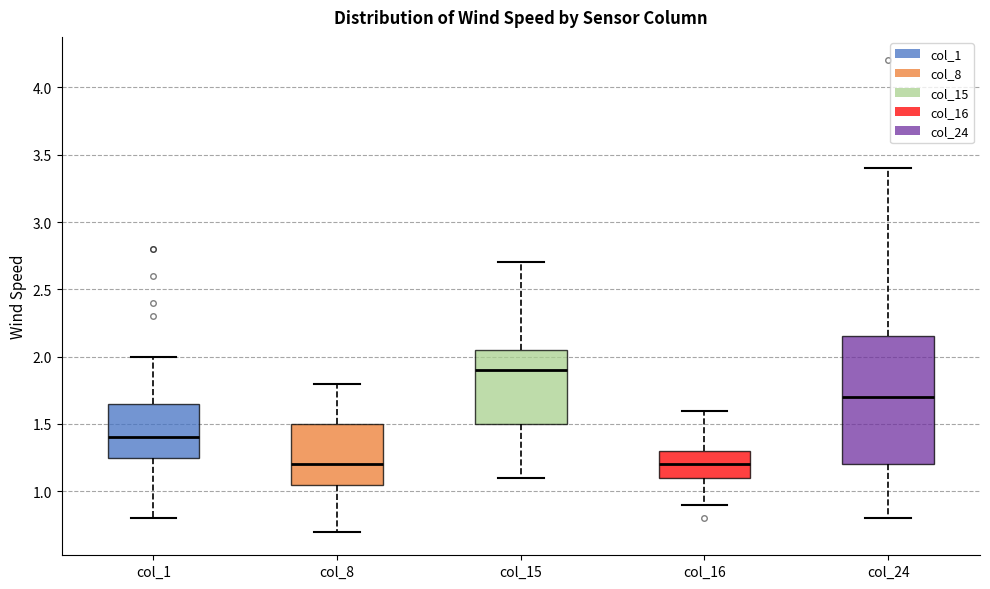

Reading left to right, read every box against the y-axis: the position of its median line, the range the box covers, and the ends of its whiskers. The values are not printed on the chart, so give them approximately, as read against the axis.

col_1: median 1.40, box 1.25 to 1.65, whiskers 0.80 to 2.00
col_8: median 1.20, box 1.05 to 1.50, whiskers 0.70 to 1.80
col_15: median 1.90, box 1.50 to 2.05, whiskers 1.10 to 2.70
col_16: median 1.20, box 1.10 to 1.30, whiskers 0.90 to 1.60
col_24: median 1.70, box 1.20 to 2.15, whiskers 0.80 to 3.40